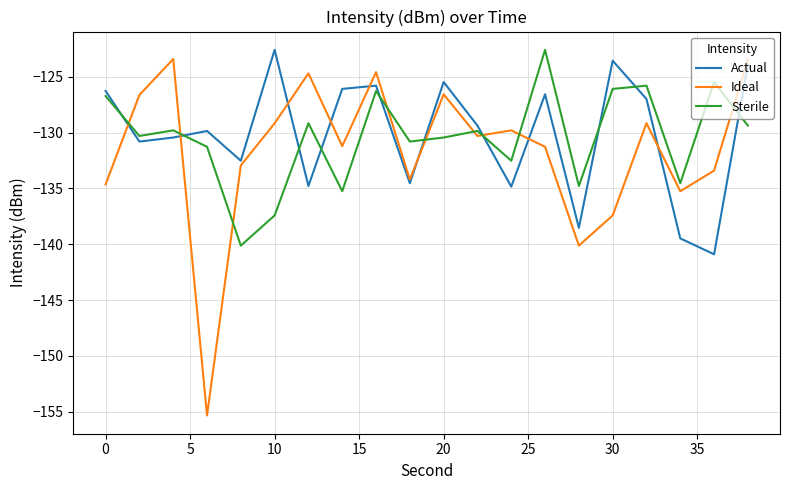

Which series ends up on top after the final intersection of Sterile and Actual?

Actual